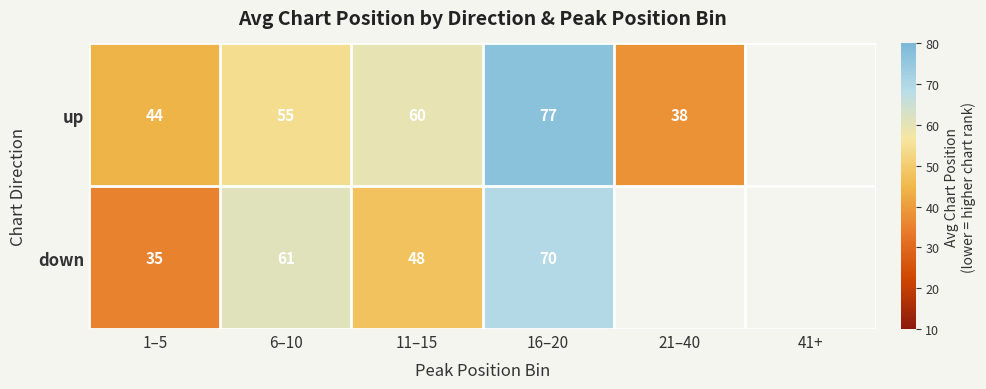

Is it true that up equals 49.6 at 21–40?

False